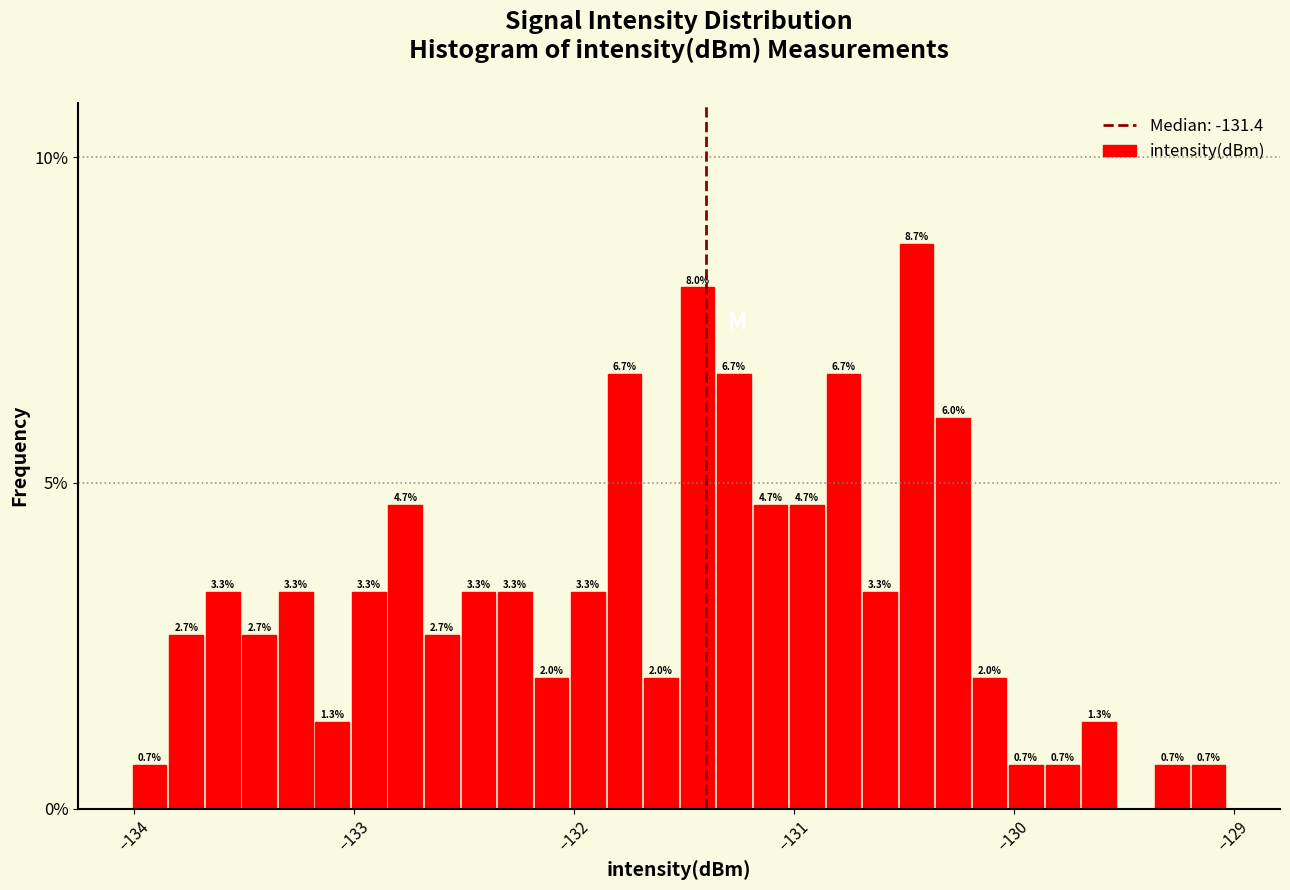

Around what value on the x-axis is the tallest bar? Give the approximate position of its centre, as read against the axis.

-130.4